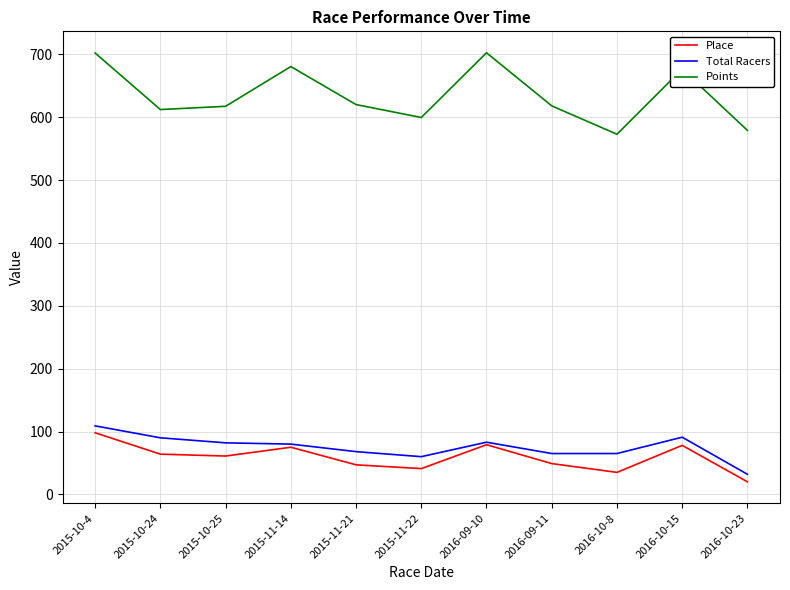

What is the minimum value for Points?

573.0